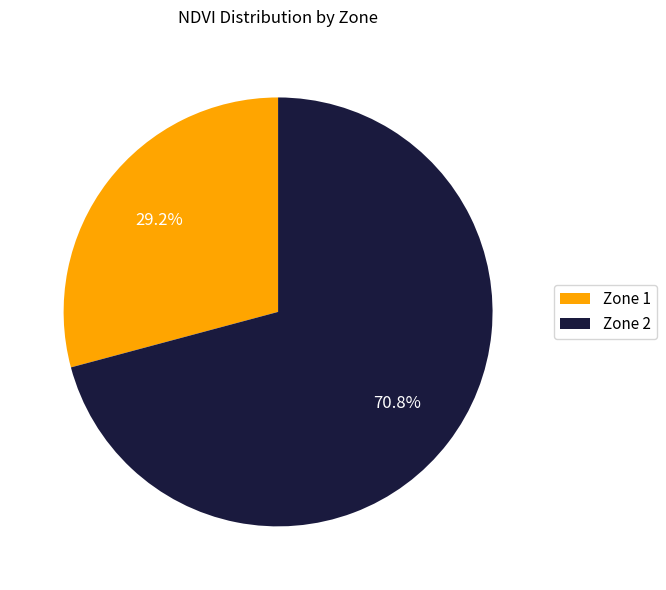

To the nearest percent, what portion does Zone 2 represent?

71%